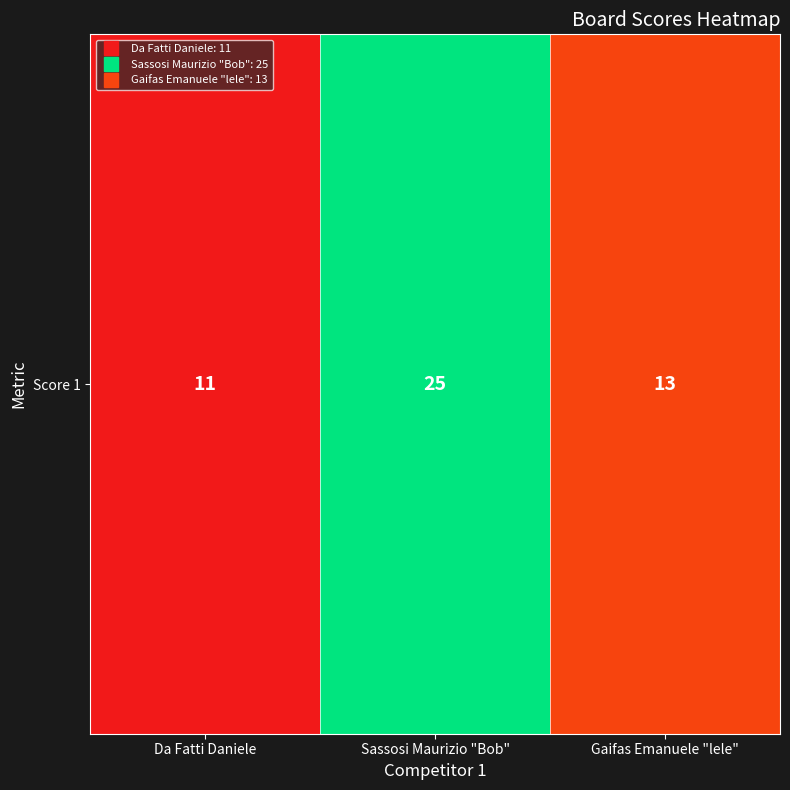

The chart shows a value of 11 at Da Fatti Daniele. True or false?

True